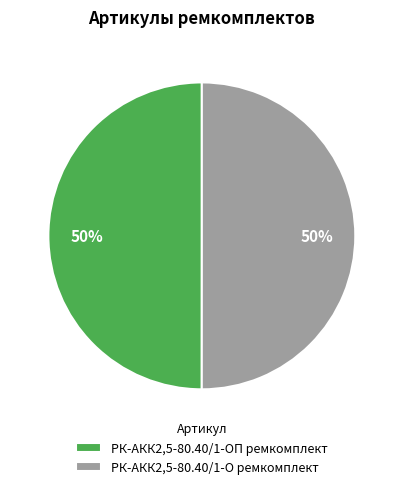

Do РК-АКК2,5-80.40/1-О ремкомплект and РК-АКК2,5-80.40/1-ОП ремкомплект together represent more than half of the pie?

Yes